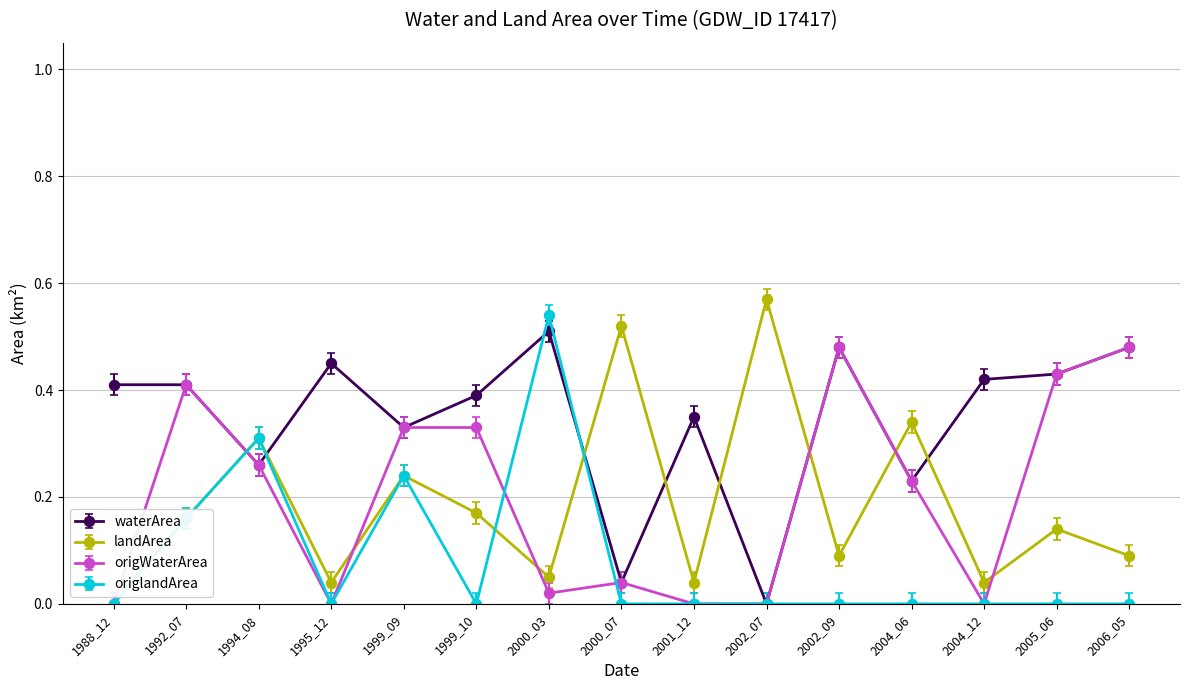

Which series has the largest range (max minus min)?

landArea